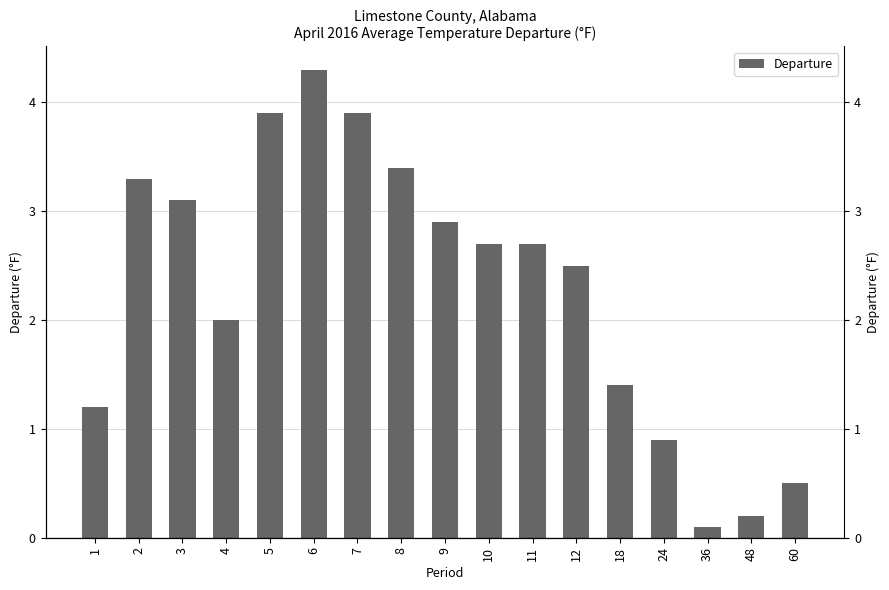

What is the difference between the values at 9 and 2?

0.4